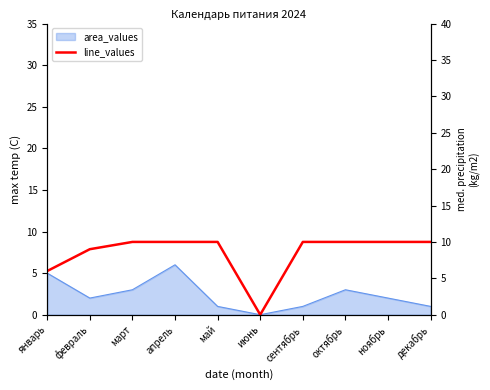

How many values are below 10?

3